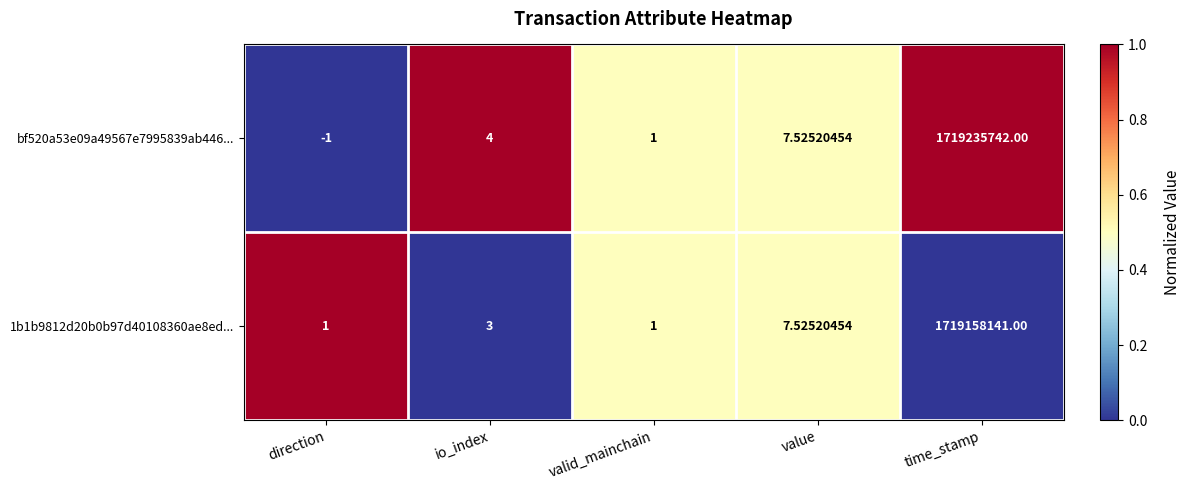

What is the spread (max minus min) of values at direction?

2.0